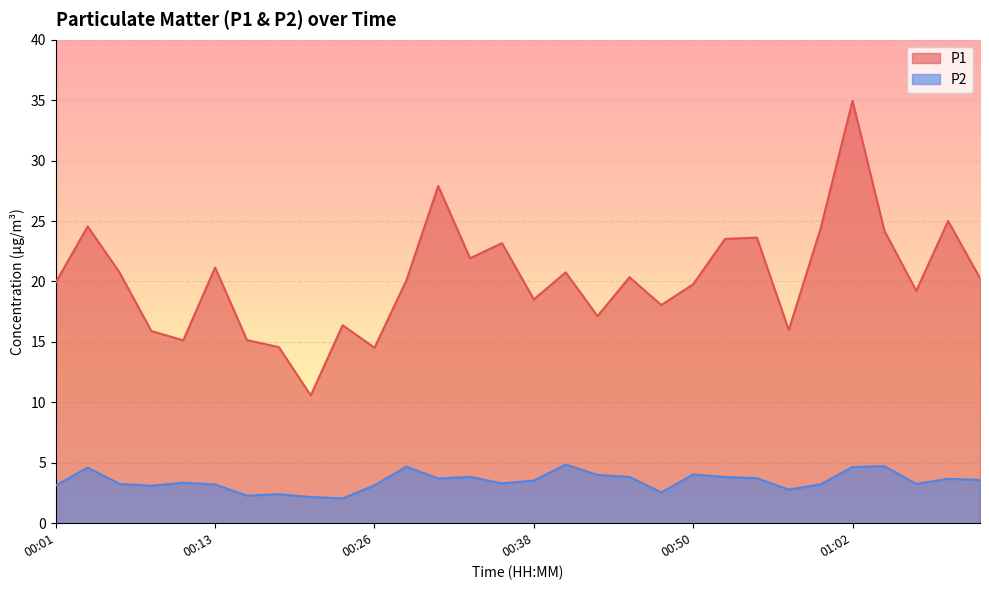

What is the value of the P2 point at the 10th from the left?

2.0